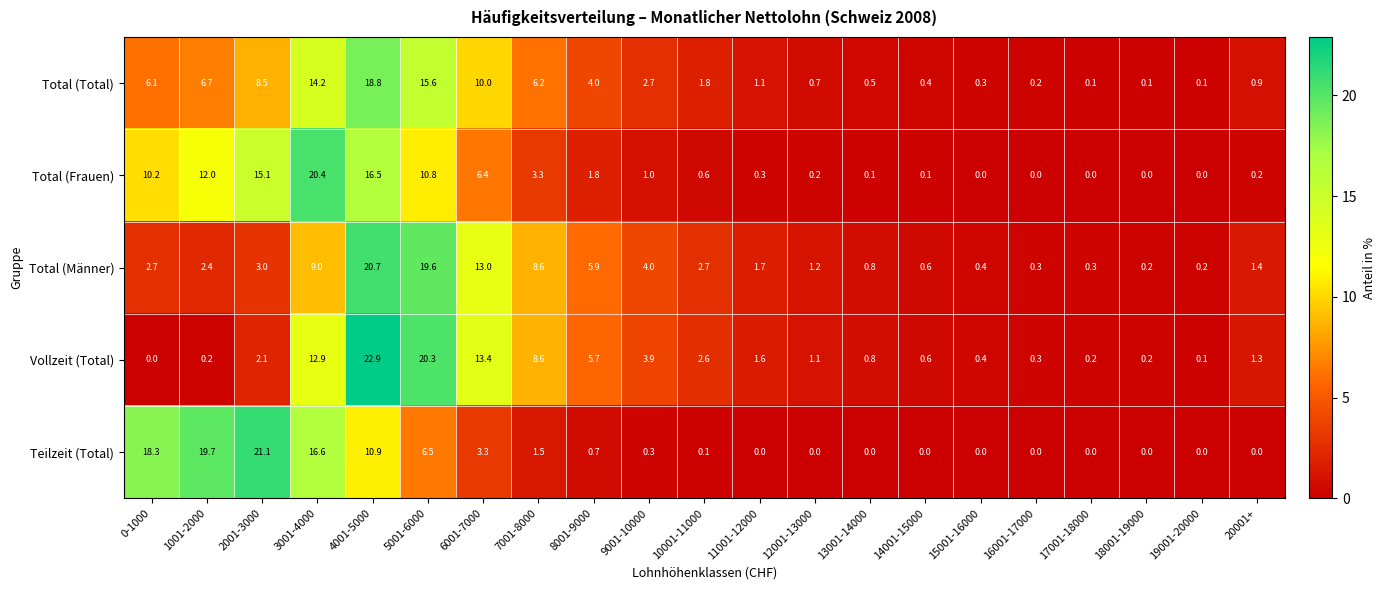

The value of Total (Männer) at 4001-5000 is 9.0. True or false?

False